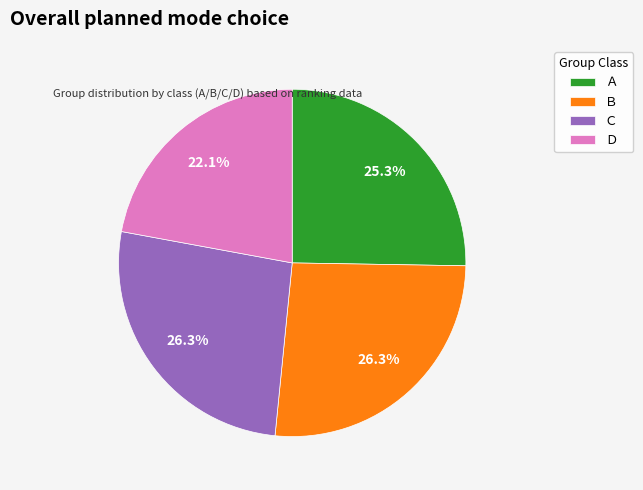

Which category has the smallest portion of the pie?

Ｄ